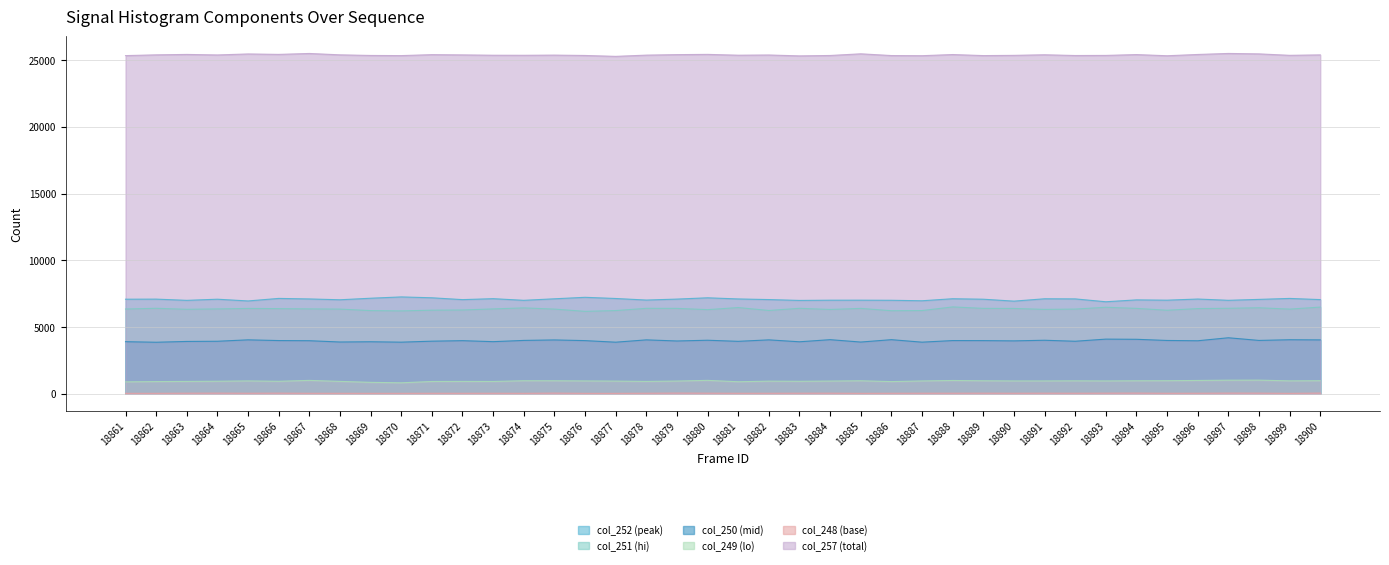

True or false: col_248 (base) has a value of 61 at 18878.

False